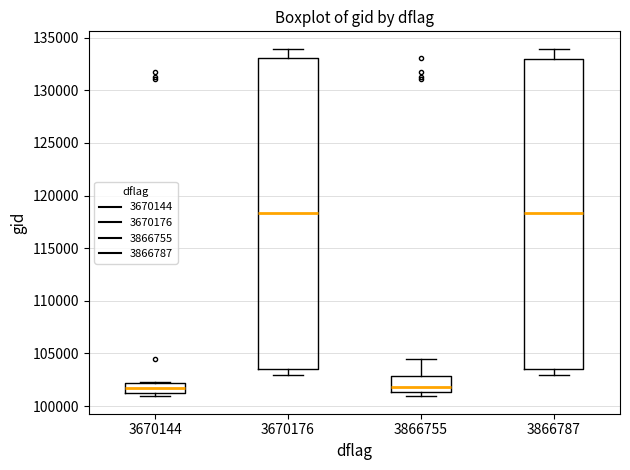

Reading left to right, read every box against the y-axis: the position of its median line, the range the box covers, and the ends of its whiskers. The values are not printed on the chart, so give them approximately, as read against the axis.

3670144: median 101500 (inside the box), box 101500 to 102000, whiskers 101000 to 102500
3670176: median 118500, box 103500 to 133000, whiskers 103000 to 134000
3866755: median 102000, box 101500 to 103000, whiskers 101000 to 104500
3866787: median 118500, box 103500 to 133000, whiskers 103000 to 134000